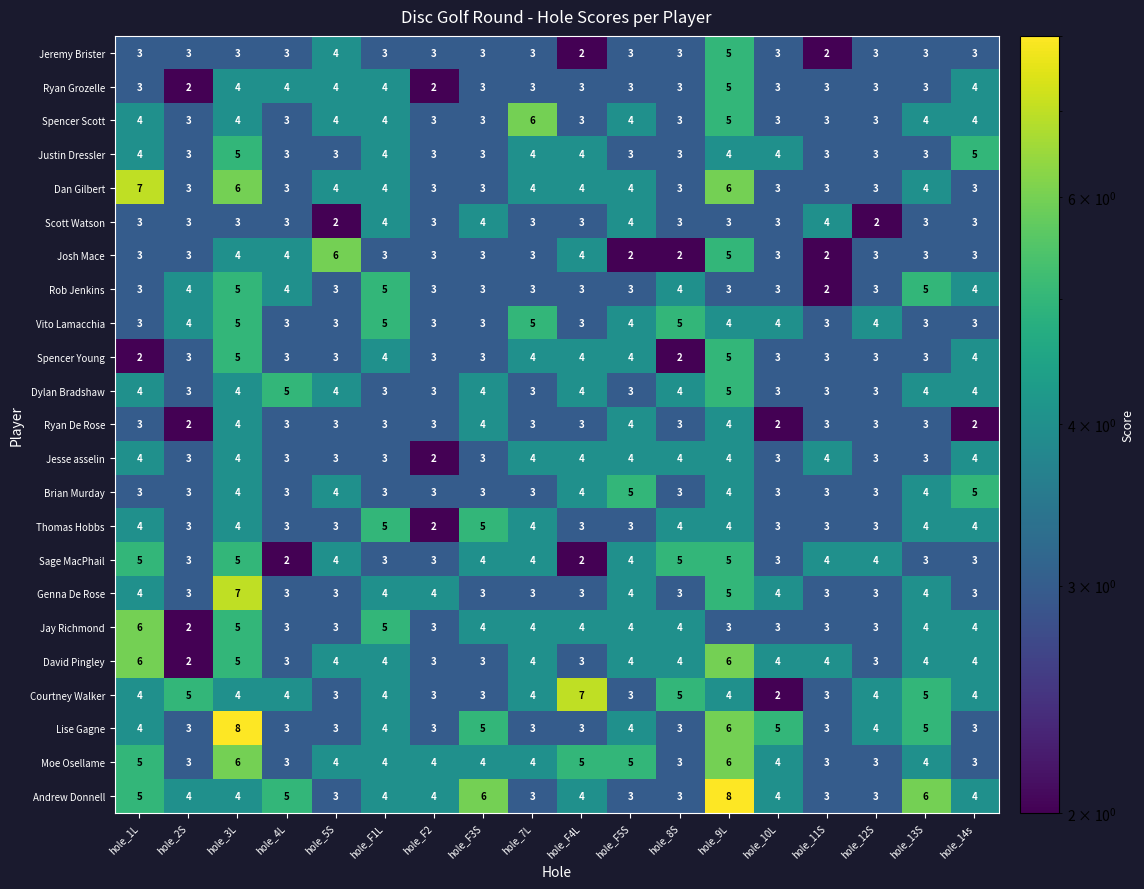

What is the difference between the maximum and second lowest values in the Jeremy Brister series?

3